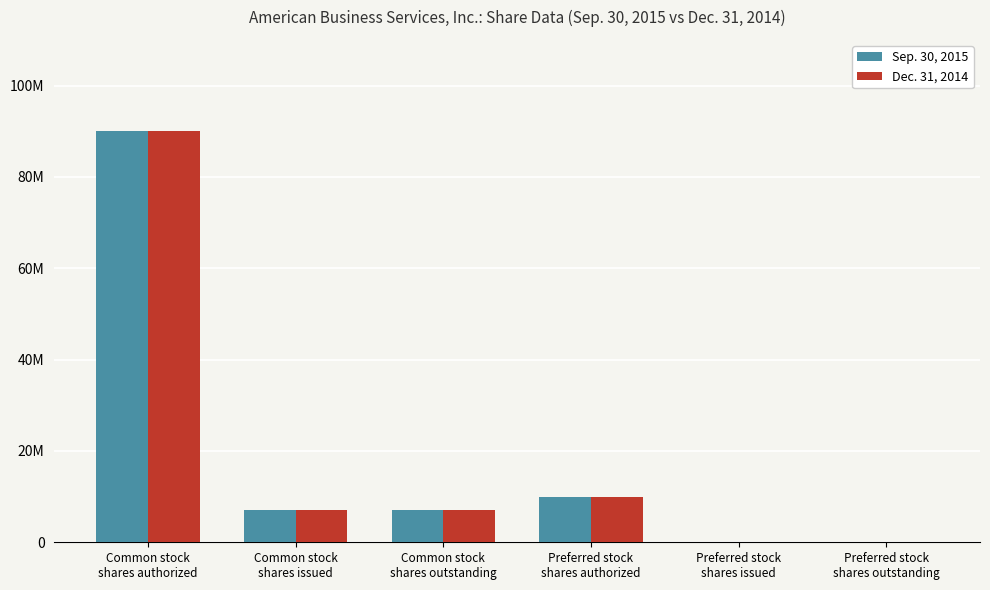

Does the chart contain stacked bars?

No